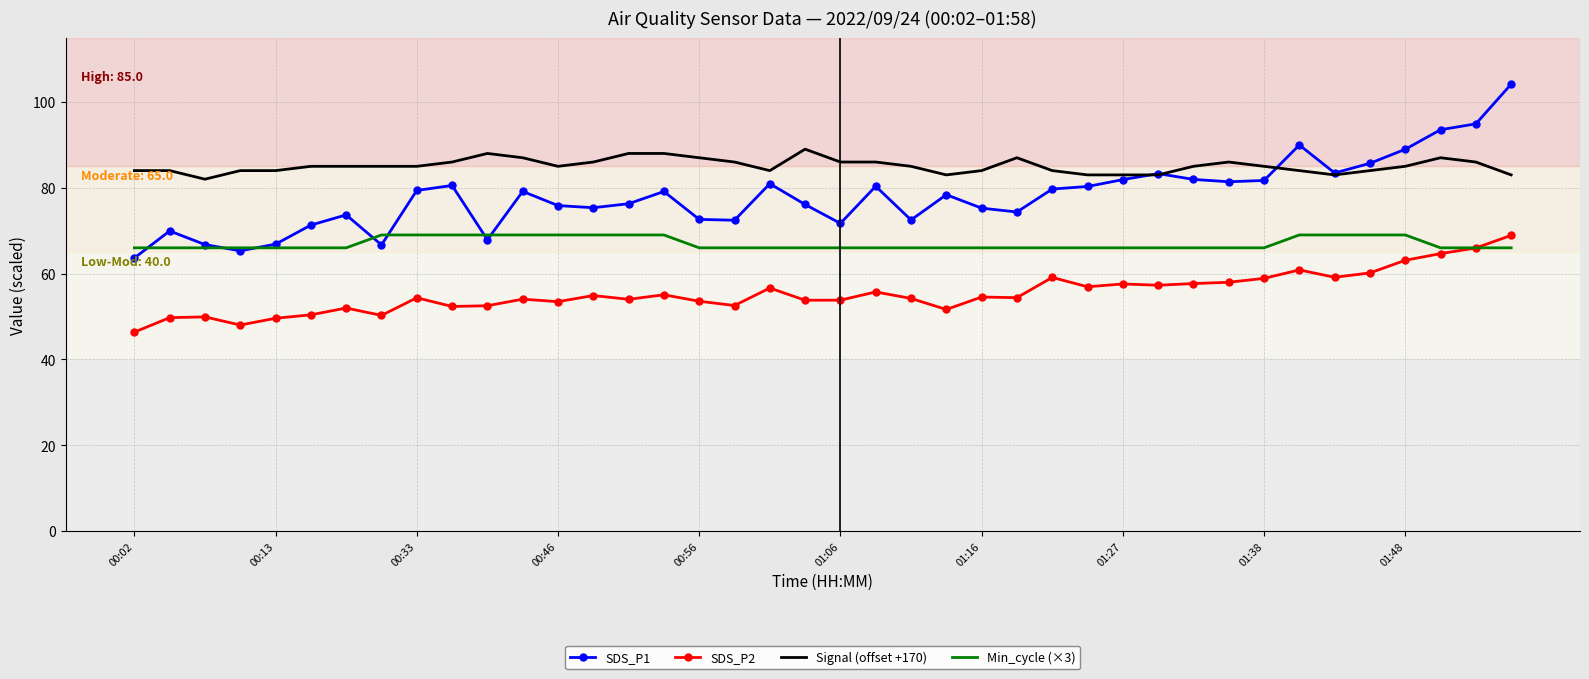

Which series has the largest range (max minus min)?

SDS_P1